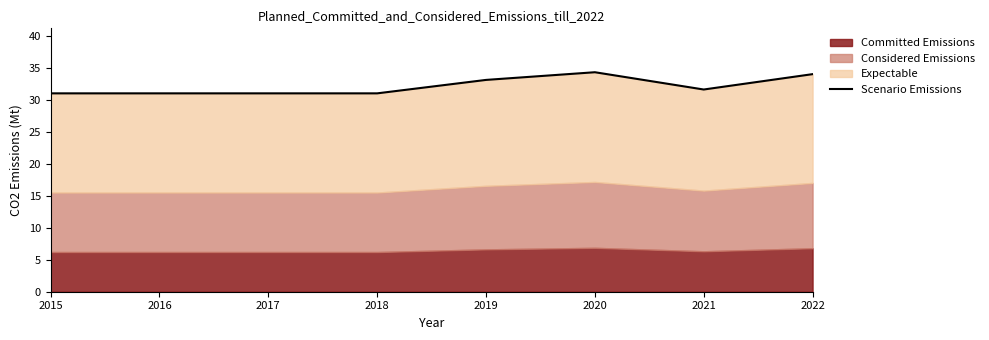

What is the change in value from 2021 to 2022?

+2.4